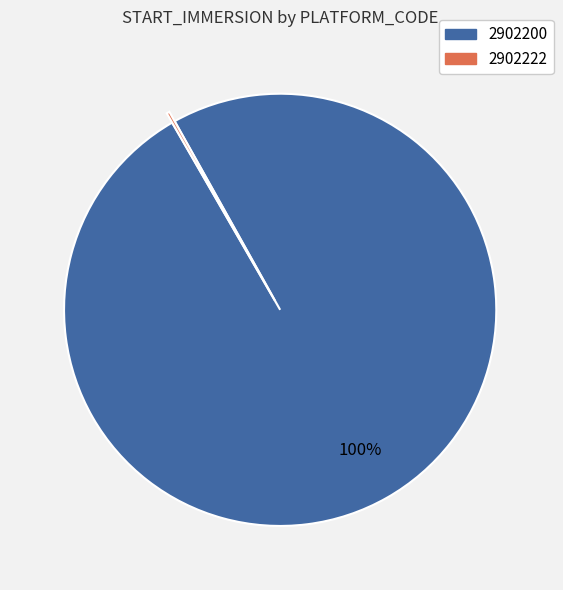

To the nearest percent, what is the average slice percentage?

50%